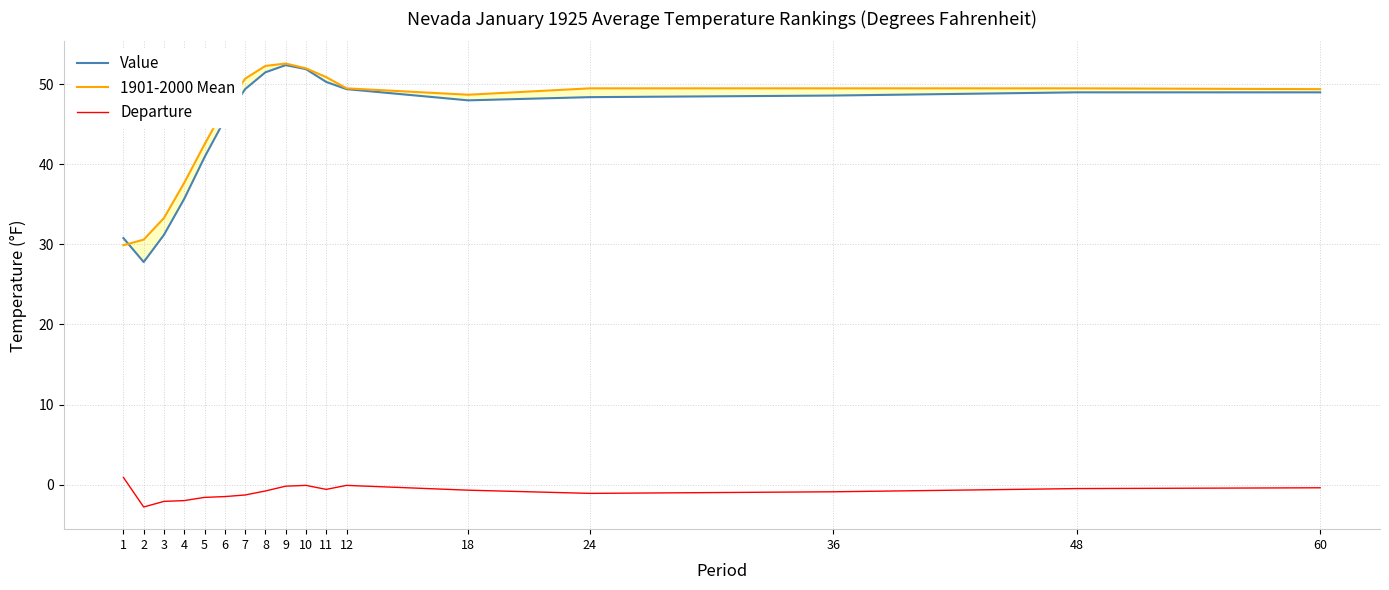

How many negative values does the Departure series have?

16